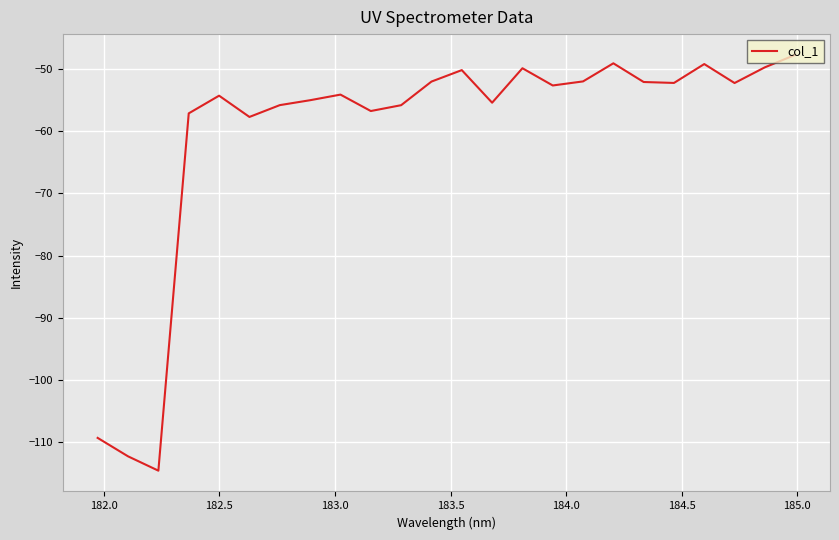

What is the greatest value displayed?

-47.8